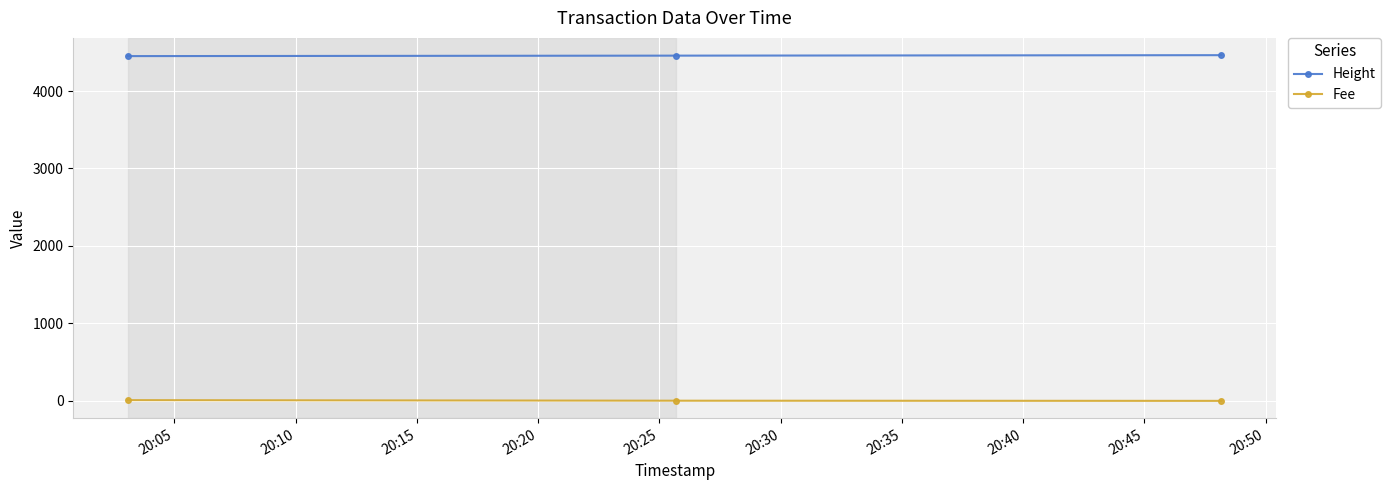

What is the value of the Height point at the 2nd from the left?

4457.0